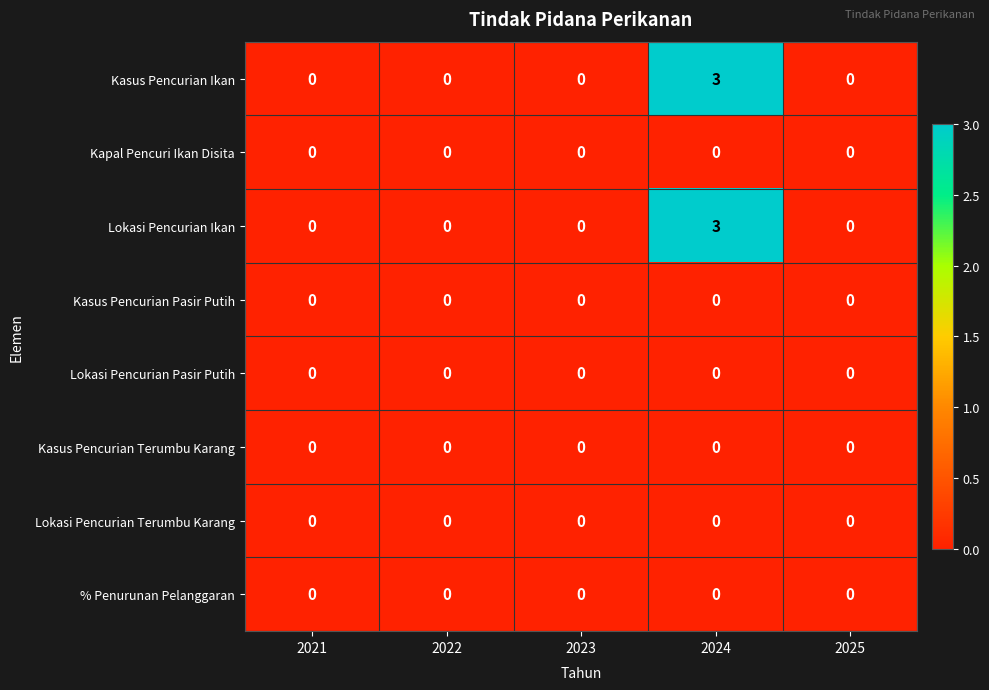

At which category is the sum across all series the highest?

2024